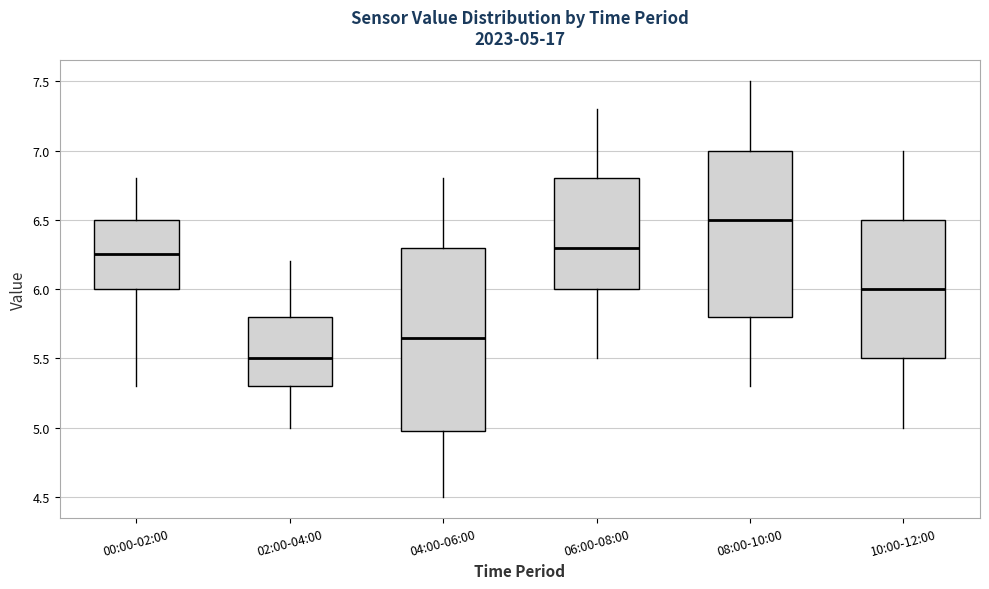

Which box is the tallest, from its lower edge to its upper edge?

04:00-06:00